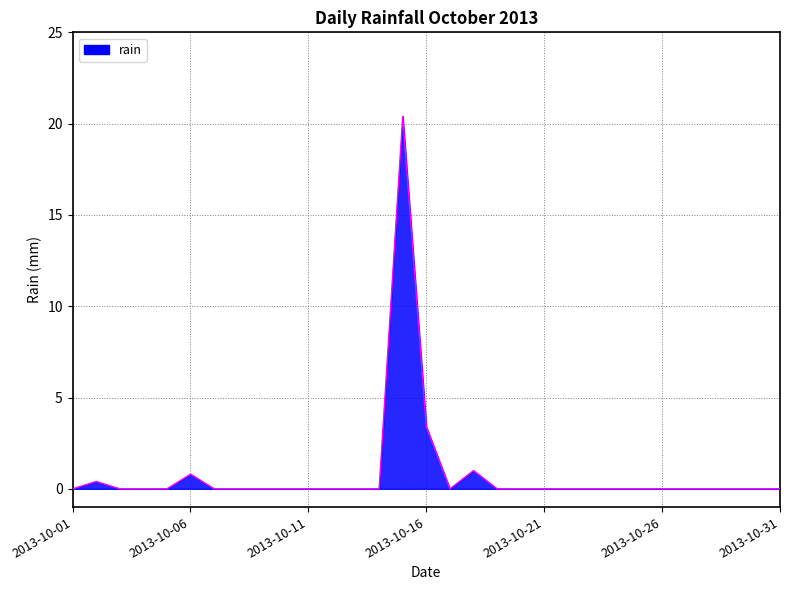

Reading left to right, what are all the values shown in this chart?

2013-10-01=0.0	2013-10-02=0.4	2013-10-03=0.0	2013-10-04=0.0	2013-10-05=0.0	2013-10-06=0.8	2013-10-07=0.0	2013-10-08=0.0	2013-10-09=0.0	2013-10-10=0.0	2013-10-11=0.0	2013-10-12=0.0	2013-10-13=0.0	2013-10-14=0.0	2013-10-15=20.4	2013-10-16=3.4	2013-10-17=0.0	2013-10-18=1.0	2013-10-19=0.0	2013-10-20=0.0	2013-10-21=0.0	2013-10-22=0.0	2013-10-23=0.0	2013-10-24=0.0	2013-10-25=0.0	2013-10-26=0.0	2013-10-27=0.0	2013-10-28=0.0	2013-10-29=0.0	2013-10-30=0.0	2013-10-31=0.0